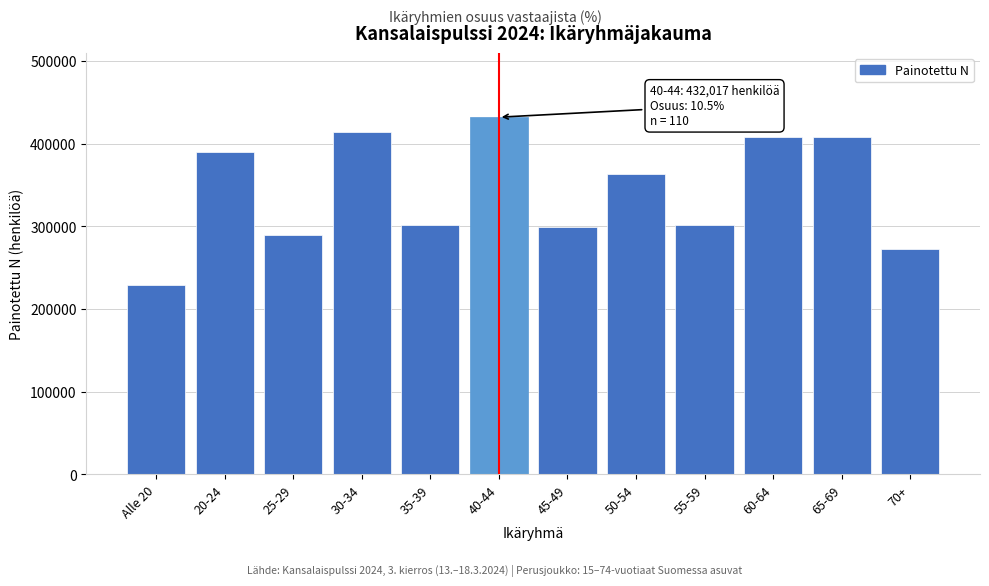

What is the average value?

342349